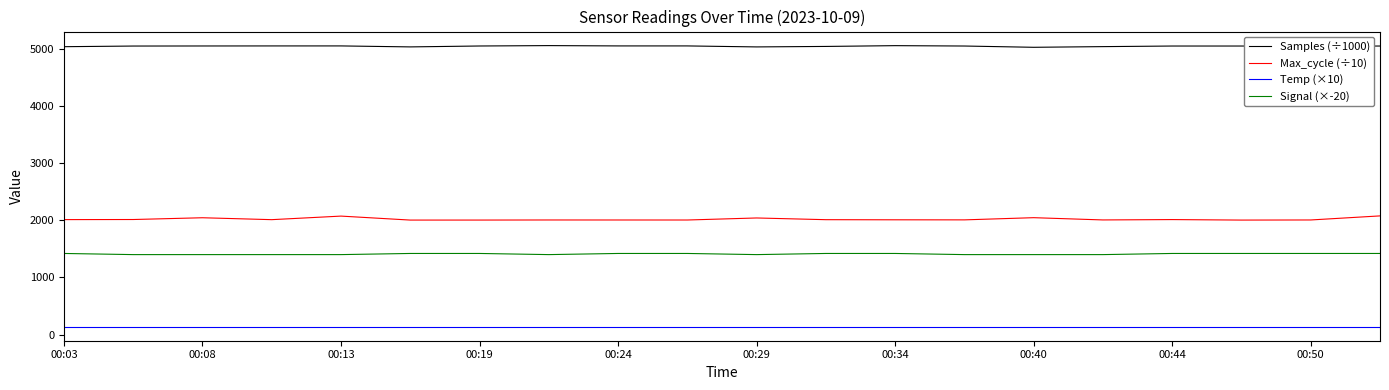

Which series has the largest total across all categories?

Samples (÷1000)